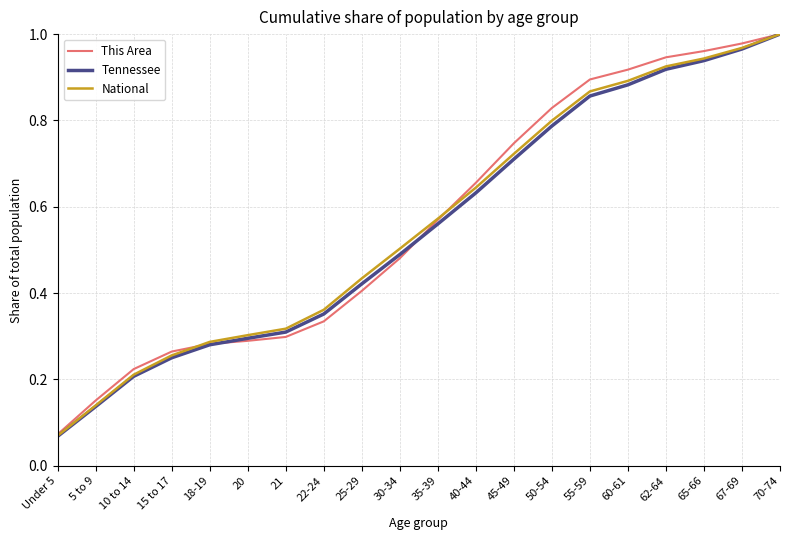

True or false: National has a value of 1.6 at 60-61.

False